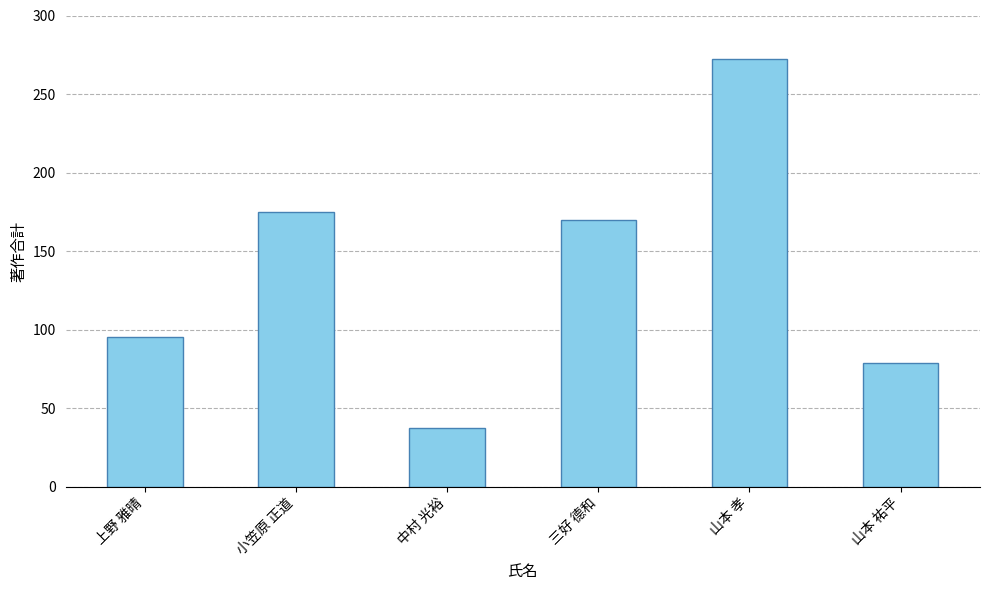

List the labels in order of value, largest first.

山本 孝, 小笠原 正道, 三好 德和, 上野 雅晴, 山本 祐平, 中村 光裕